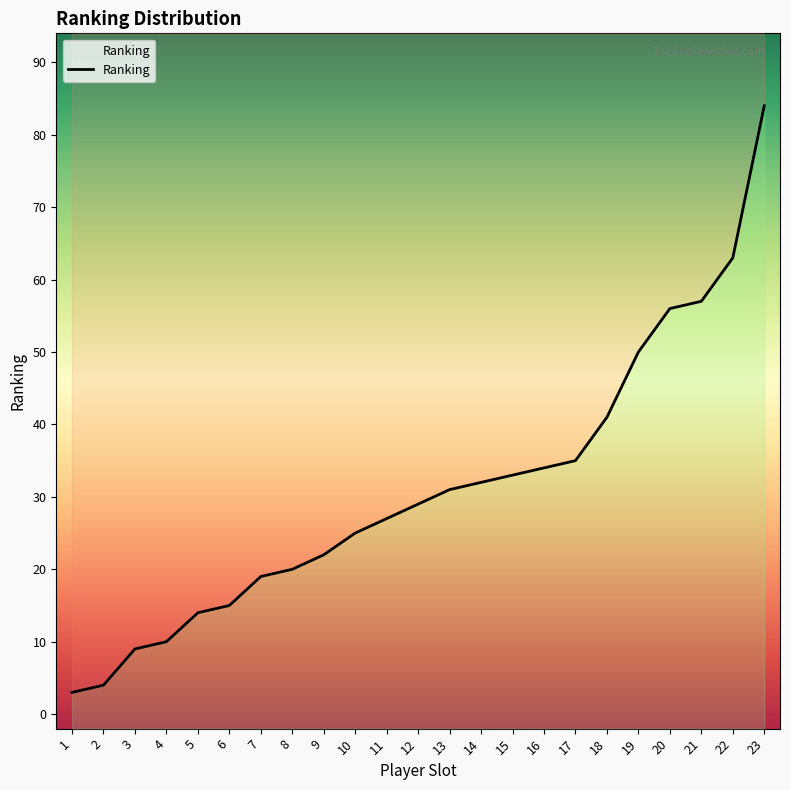

What is the change in value from 7 to 9?

+3